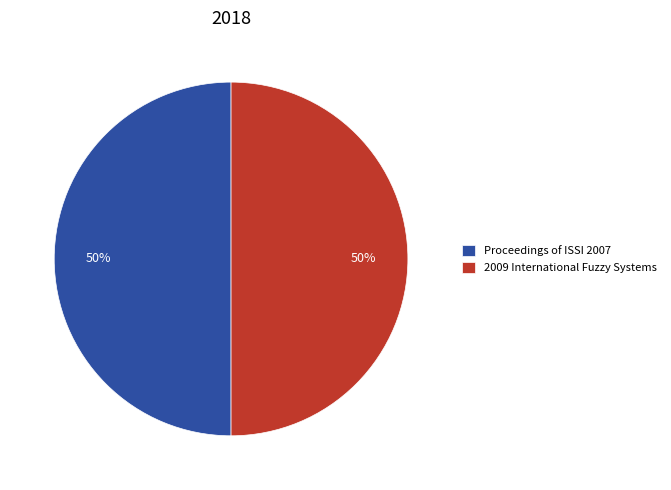

What percentage is the 2009 International Fuzzy Systems slice, to the nearest percent?

50%